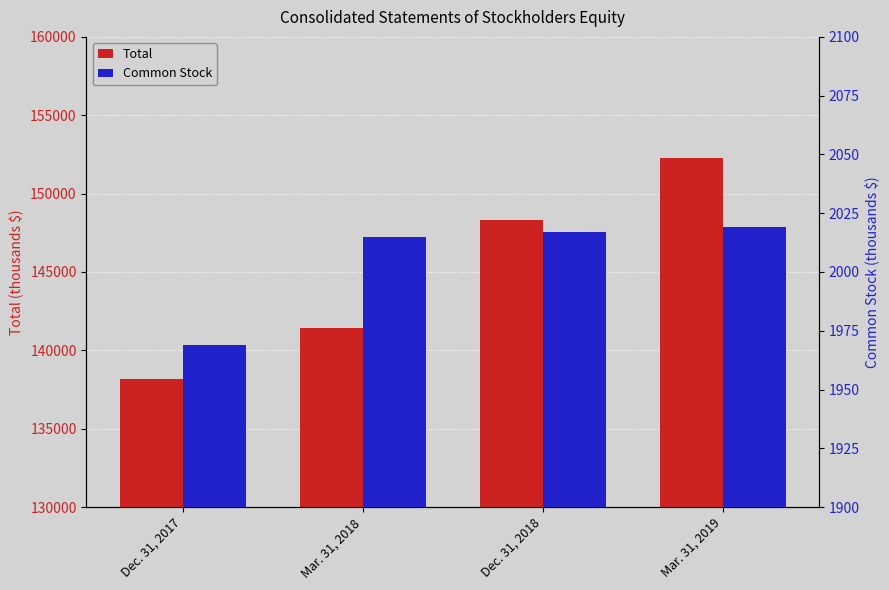

What is the approximate value of Total at Mar. 31, 2019, to the nearest 100?

152200